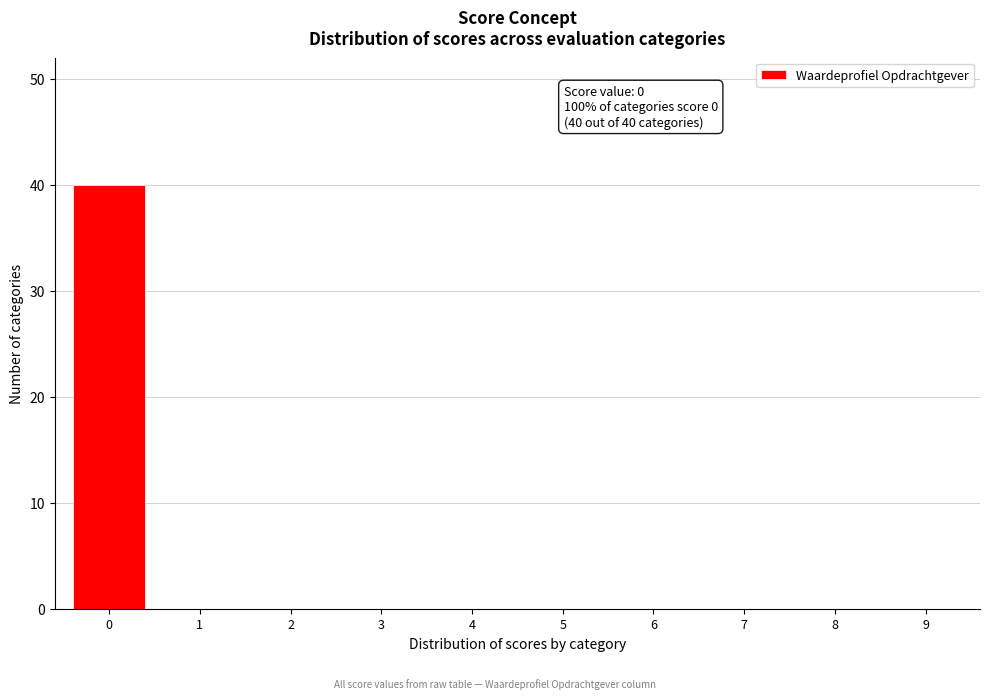

Reading left to right, what are all the values shown in this chart?

0=40	1=0	2=0	3=0	4=0	5=0	6=0	7=0	8=0	9=0